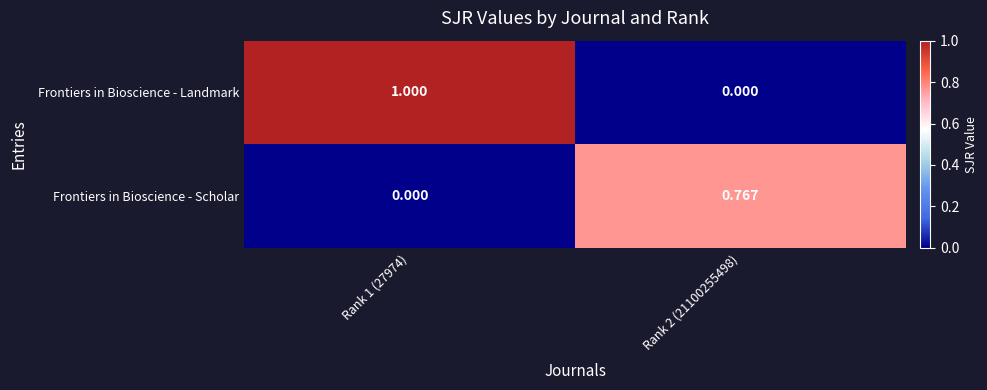

Between Rank 1 (27974) and Rank 2 (21100255498), which series saw the biggest shift?

Frontiers in Bioscience - Landmark